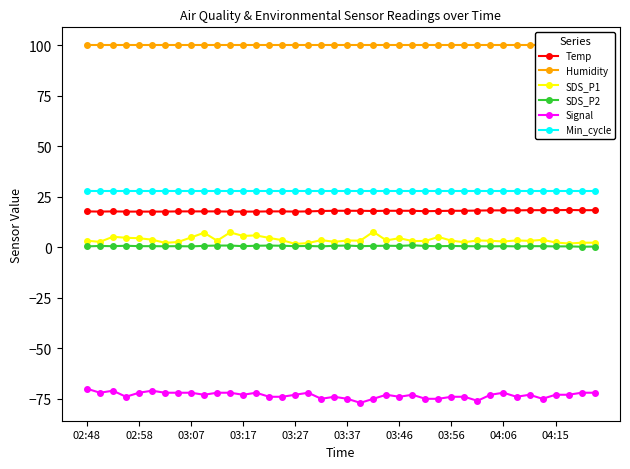

What is the maximum value for SDS_P1?

7.6